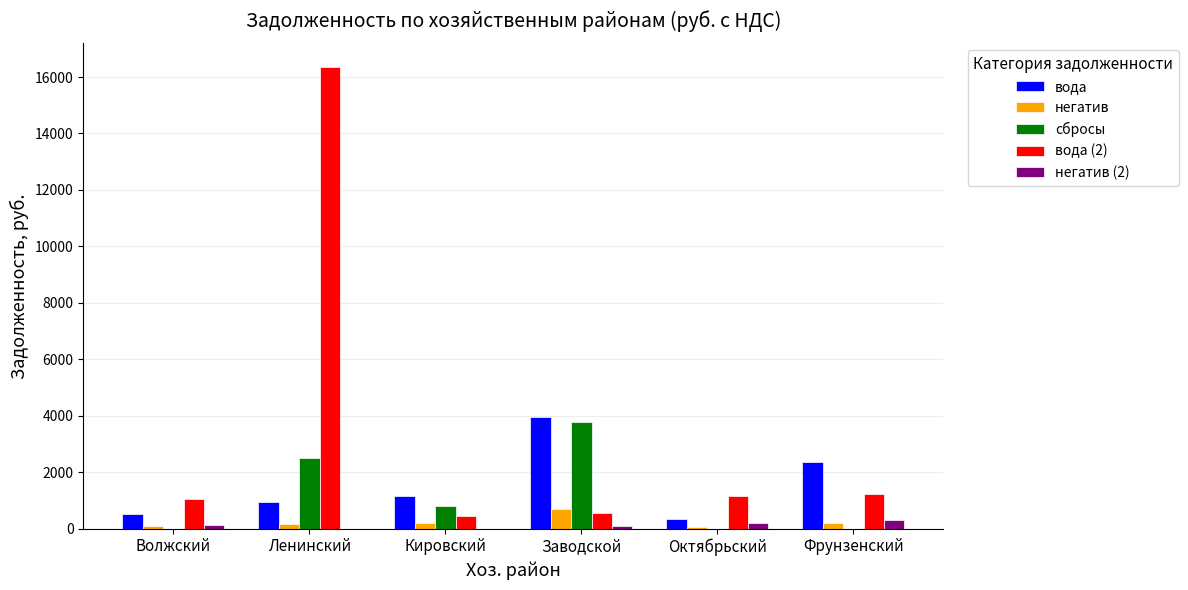

Is it true that вода equals 1257.2 at Фрунзенский?

False